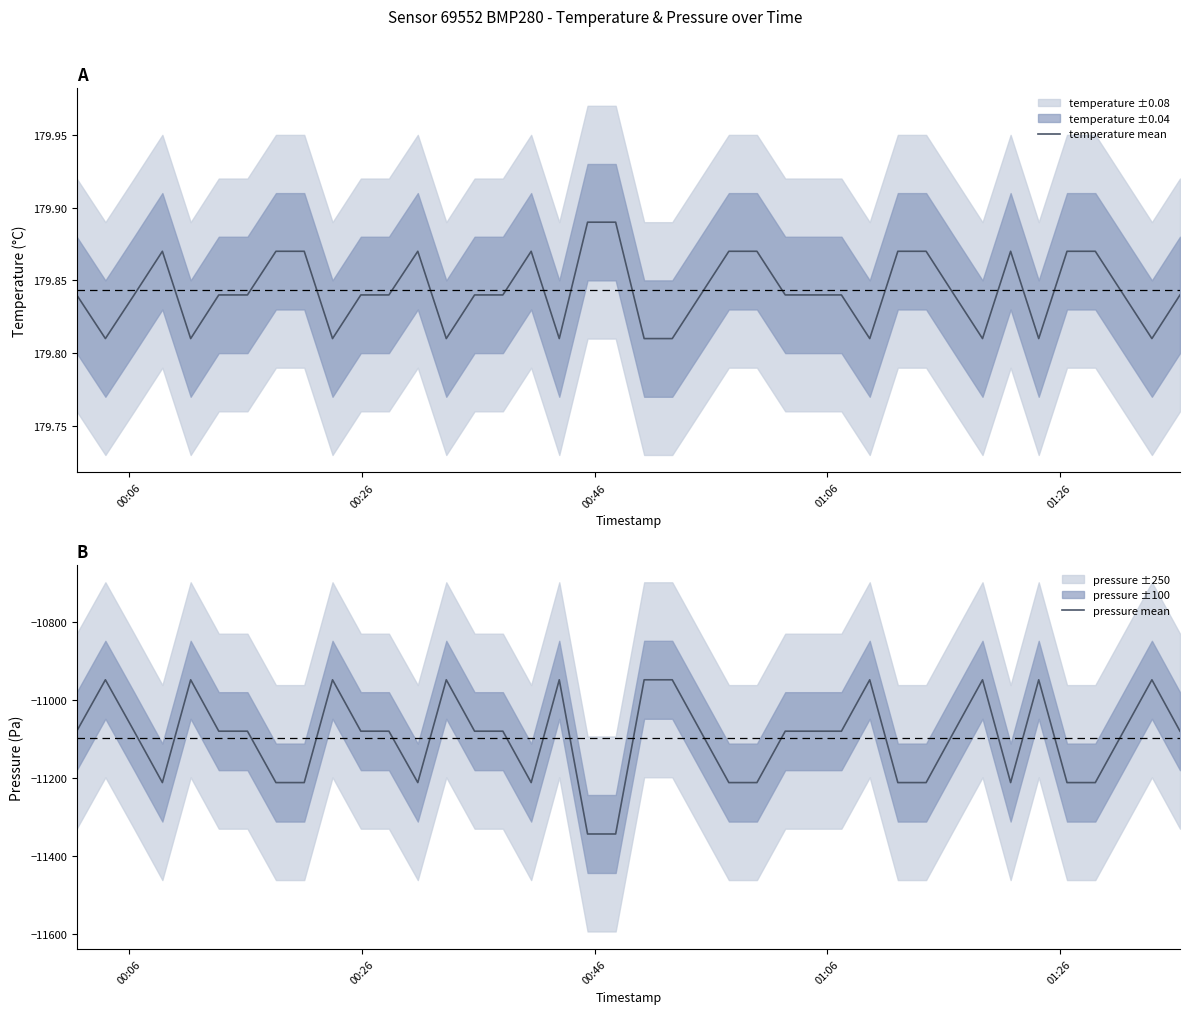

How many values in the pressure mean series are below -11079?

29